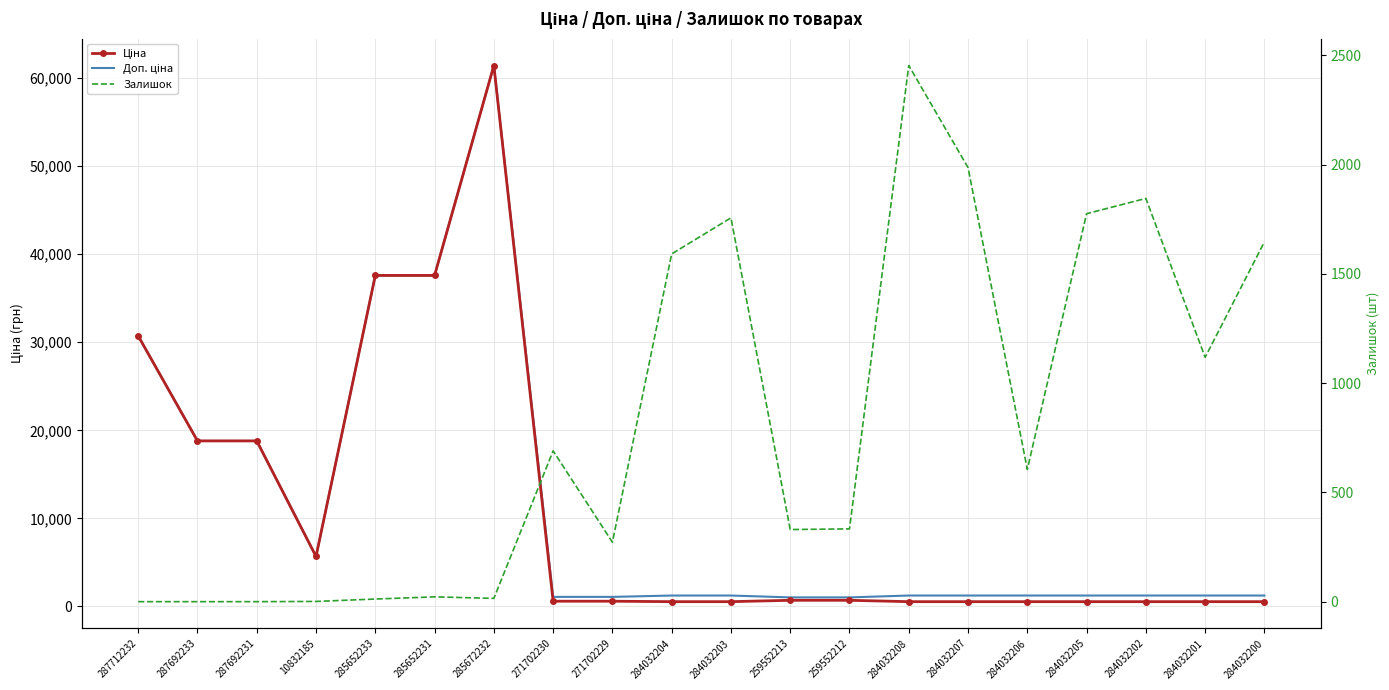

Reading left to right, extract all data points from this chart.

Ціна: 287712232=30717.1	287692233=18796.8	287692231=18796.8	10832185=5673.8	285652233=37593.6	285652231=37593.6	285672232=61434.3	271702230=589.9	271702229=589.9	284032204=539.0	284032203=539.0	259552213=693.7	259552212=693.7	284032208=539.0	284032207=539.0	284032206=539.0	284032205=539.0	284032202=539.0	284032201=539.0	284032200=539.0
Доп. ціна: 287712232=30717.1	287692233=18796.8	287692231=18796.8	10832185=5673.8	285652233=37593.6	285652231=37593.6	285672232=61434.3	271702230=1081.7	271702229=1081.7	284032204=1235.4	284032203=1235.4	259552213=1024.6	259552212=1024.6	284032208=1235.4	284032207=1235.4	284032206=1235.4	284032205=1235.4	284032202=1235.4	284032201=1235.4	284032200=1235.4
Залишок: 287712232=0.0	287692233=0.0	287692231=0.0	10832185=1.0	285652233=12.0	285652231=22.0	285672232=15.0	271702230=690.0	271702229=272.0	284032204=1591.0	284032203=1756.0	259552213=330.0	259552212=333.0	284032208=2453.0	284032207=1986.0	284032206=605.0	284032205=1775.0	284032202=1845.0	284032201=1118.0	284032200=1646.0